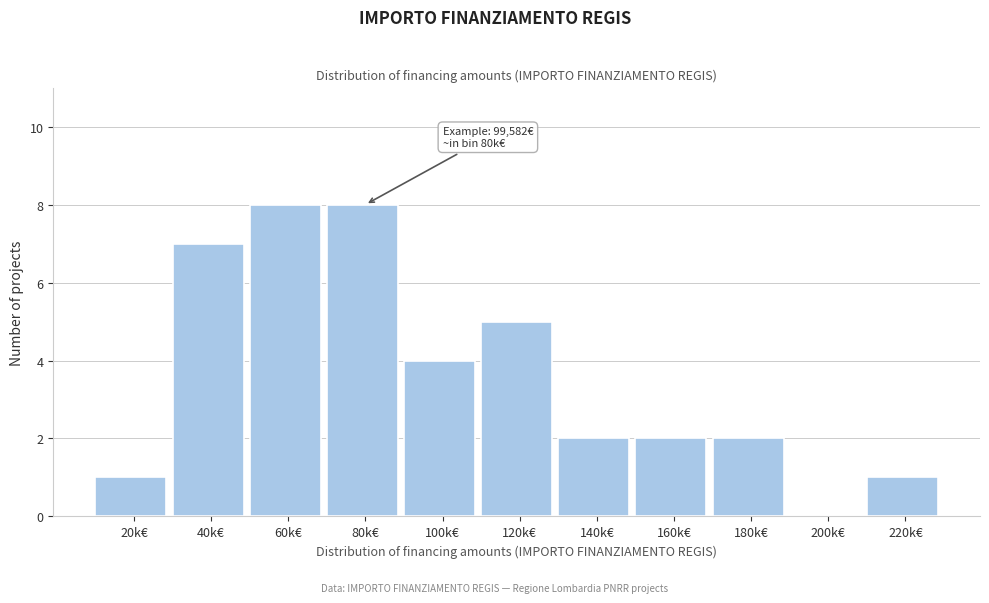

Reading left to right, what are all the values shown in this chart?

20k€=1	40k€=7	60k€=8	80k€=8	100k€=4	120k€=5	140k€=2	160k€=2	180k€=2	200k€=0	220k€=1